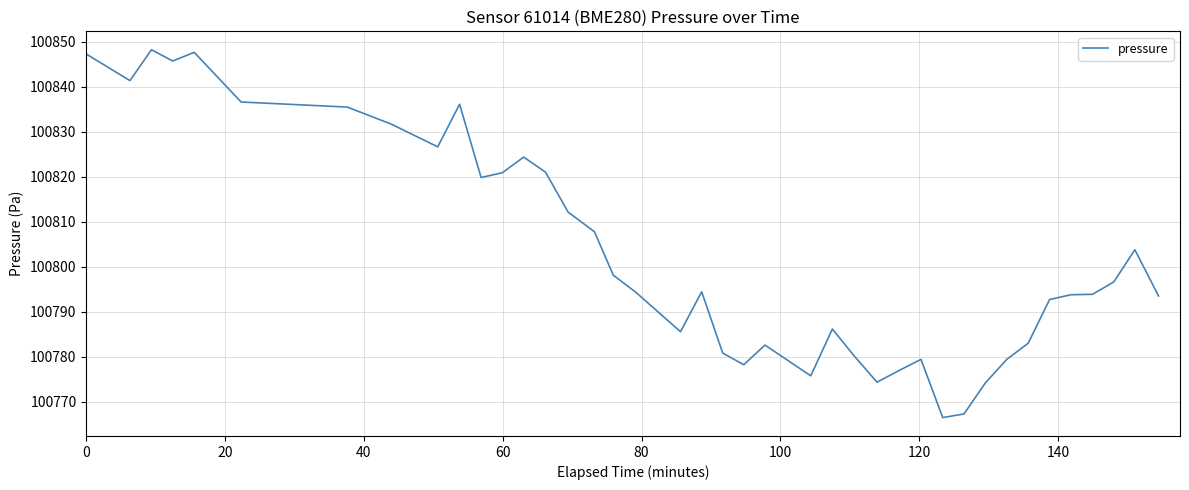

What is the difference between the maximum and minimum values?

81.8